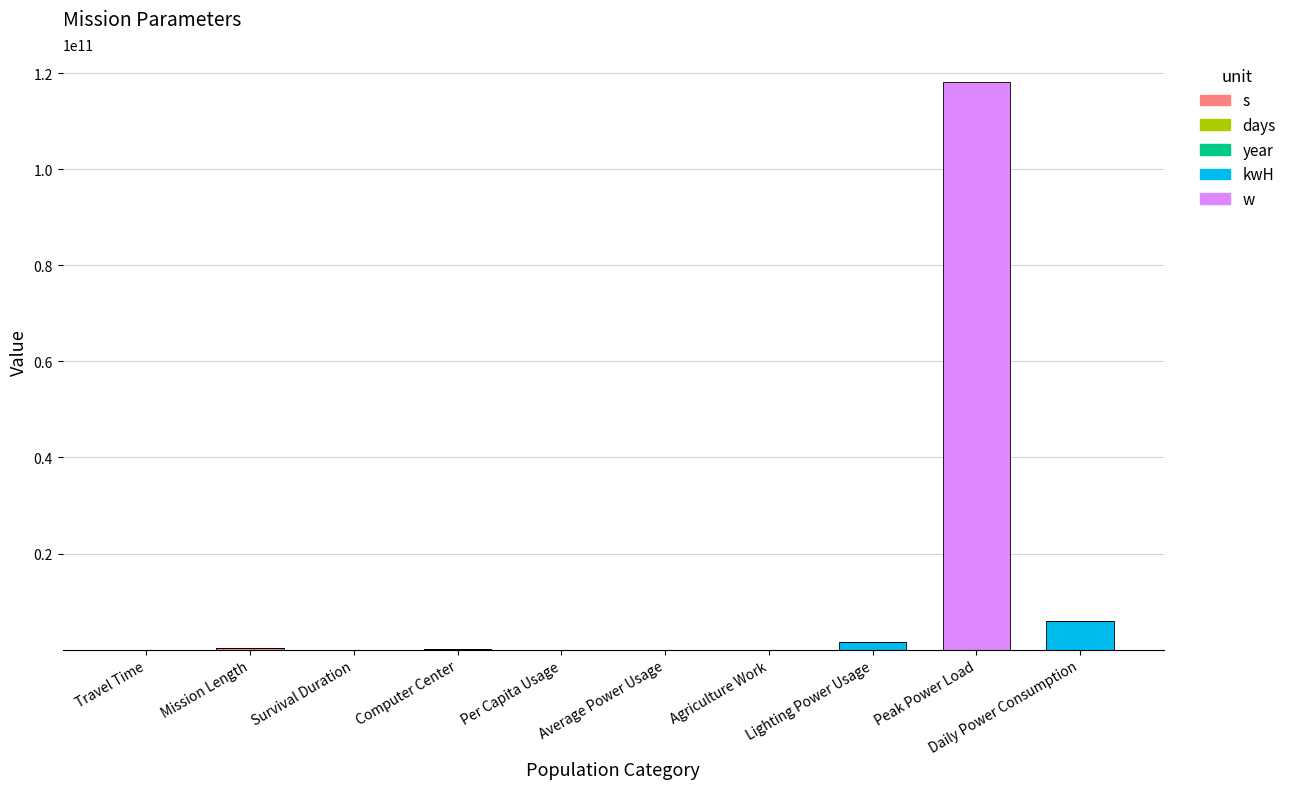

Rank the series at Mission Length from highest to lowest value.

s, days, year, kwH, w